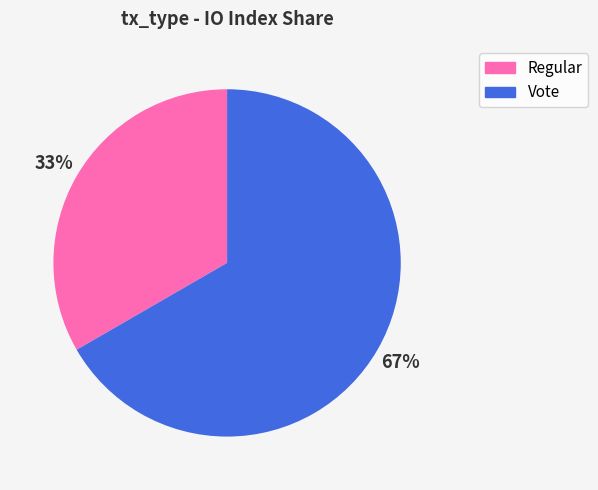

Count the number of slices in the pie.

2